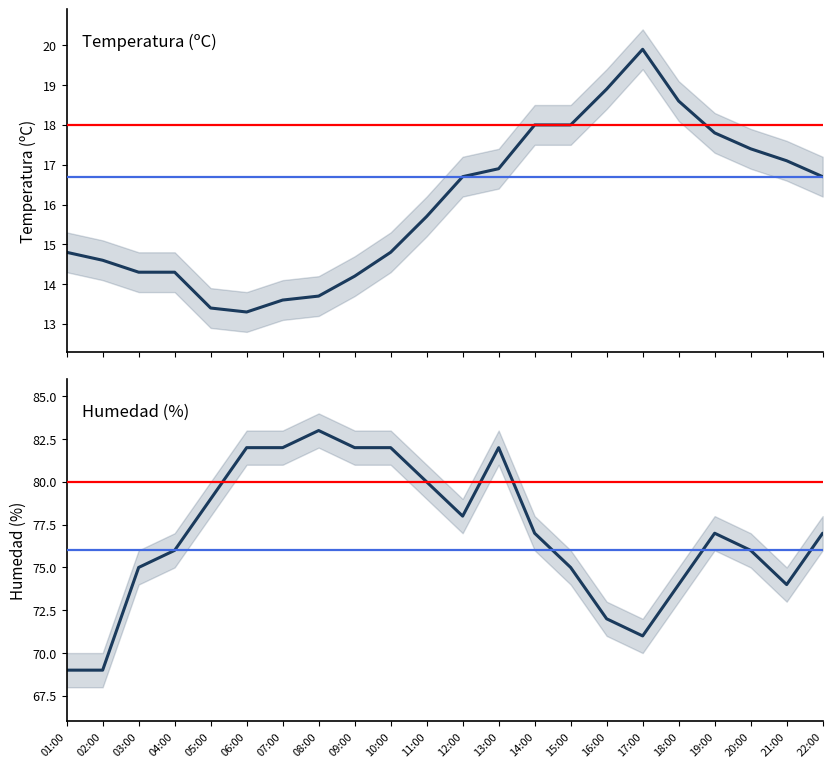

List the labels in order of Temperatura (ºC) value, largest first.

17:00, 16:00, 18:00, 14:00, 15:00, 19:00, 20:00, 21:00, 13:00, 12:00, 22:00, 11:00, 01:00, 10:00, 02:00, 03:00, 04:00, 09:00, 08:00, 07:00, 05:00, 06:00